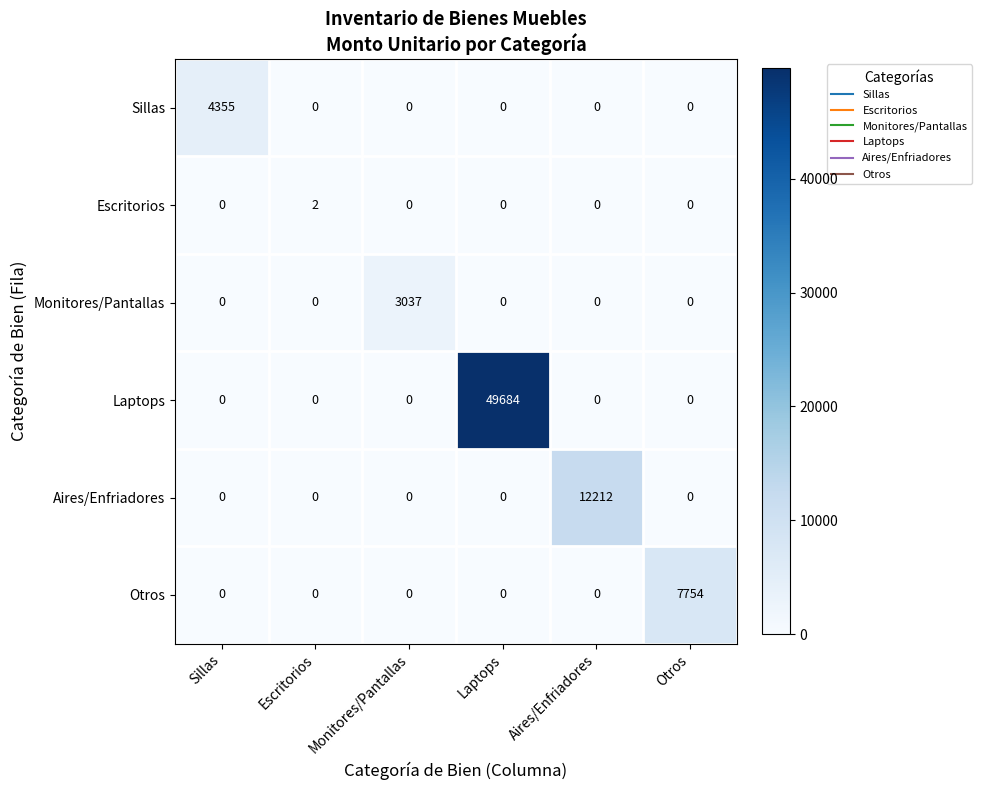

Between Aires/Enfriadores and Otros, which series saw the biggest shift?

Aires/Enfriadores